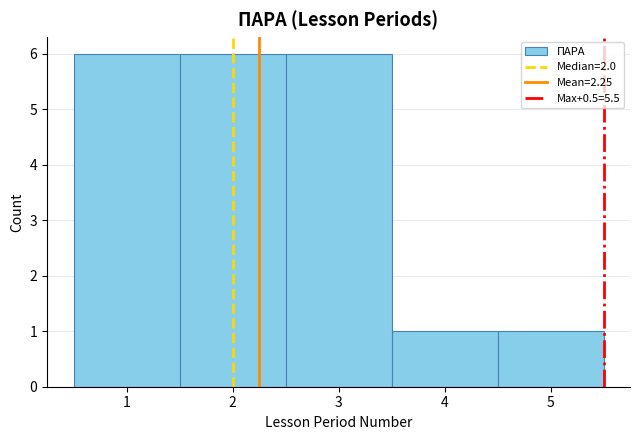

Reading left to right, transcribe this chart: for each bar, give the range it covers on the x-axis and its height. The values are not printed on the chart, so give them approximately, as read against the axis.

0.5 to 1.5: 6
1.5 to 2.5: 6
2.5 to 3.5: 6
3.5 to 4.5: 1
4.5 to 5.5: 1